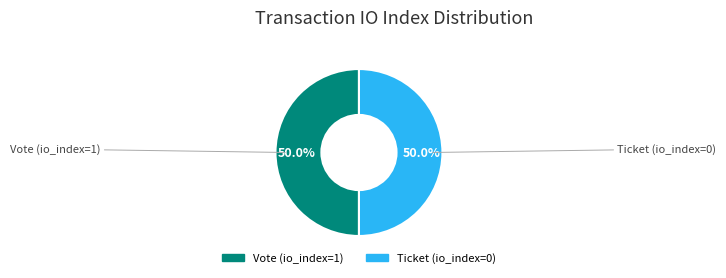

To the nearest percent, what is the difference between the largest and smallest slice percentages?

0%